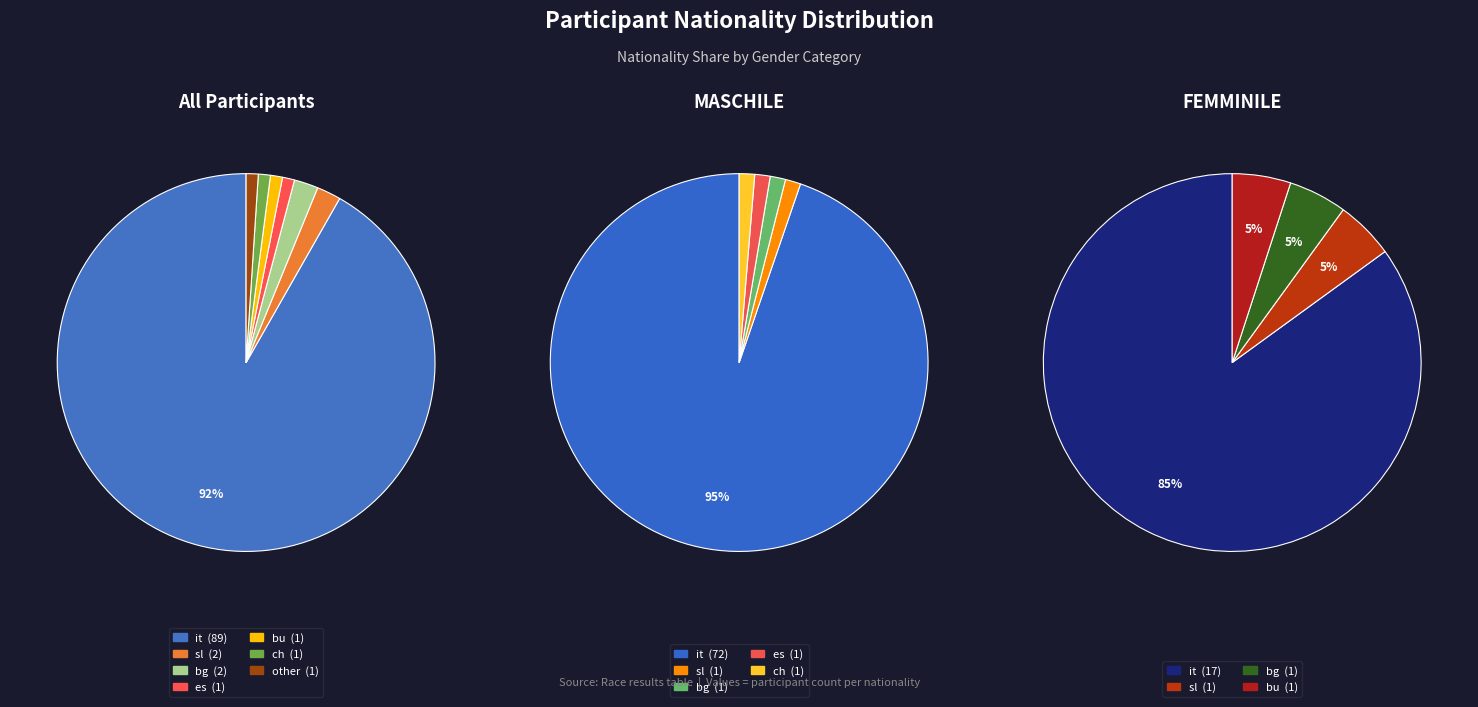

What is the ratio of the value at bu to the value at es?

1.0